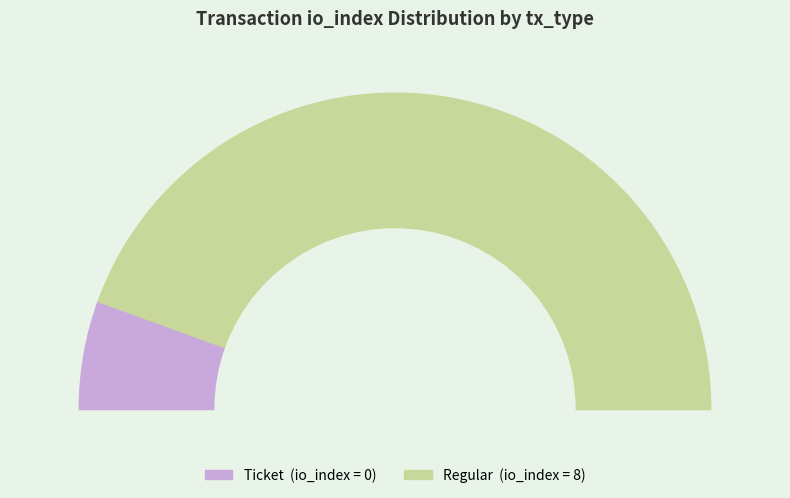

Is it true that Regular (io_index=8) is 99% of the pie?

False